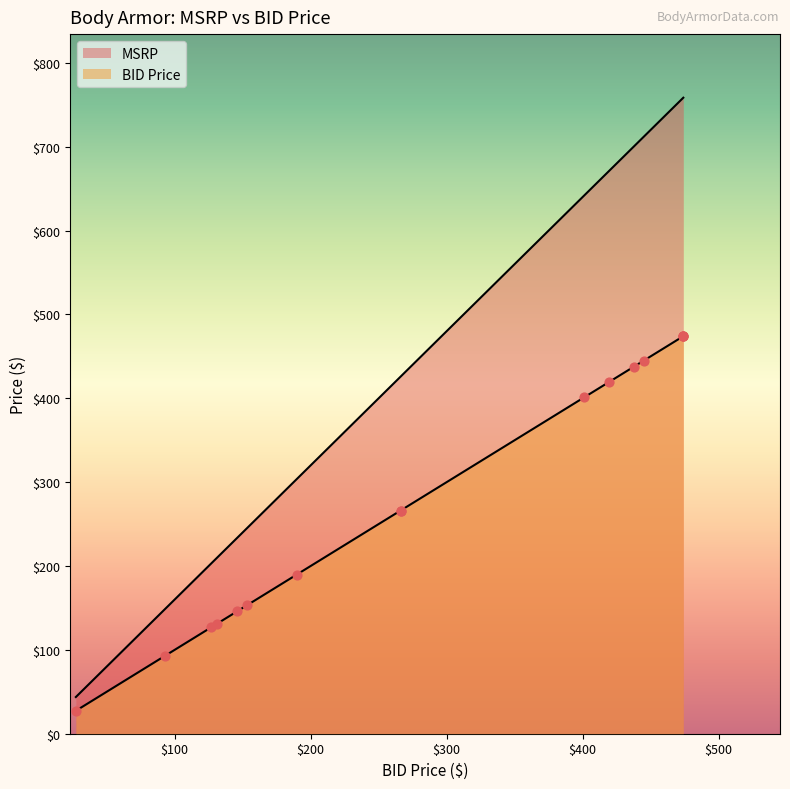

Which series reaches the minimum Y coordinate?

BID Price